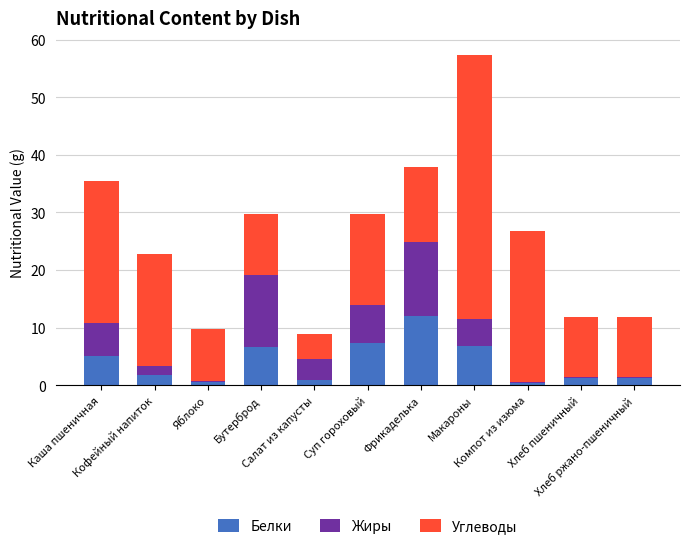

What is the highest value of the Белки series?

12.1